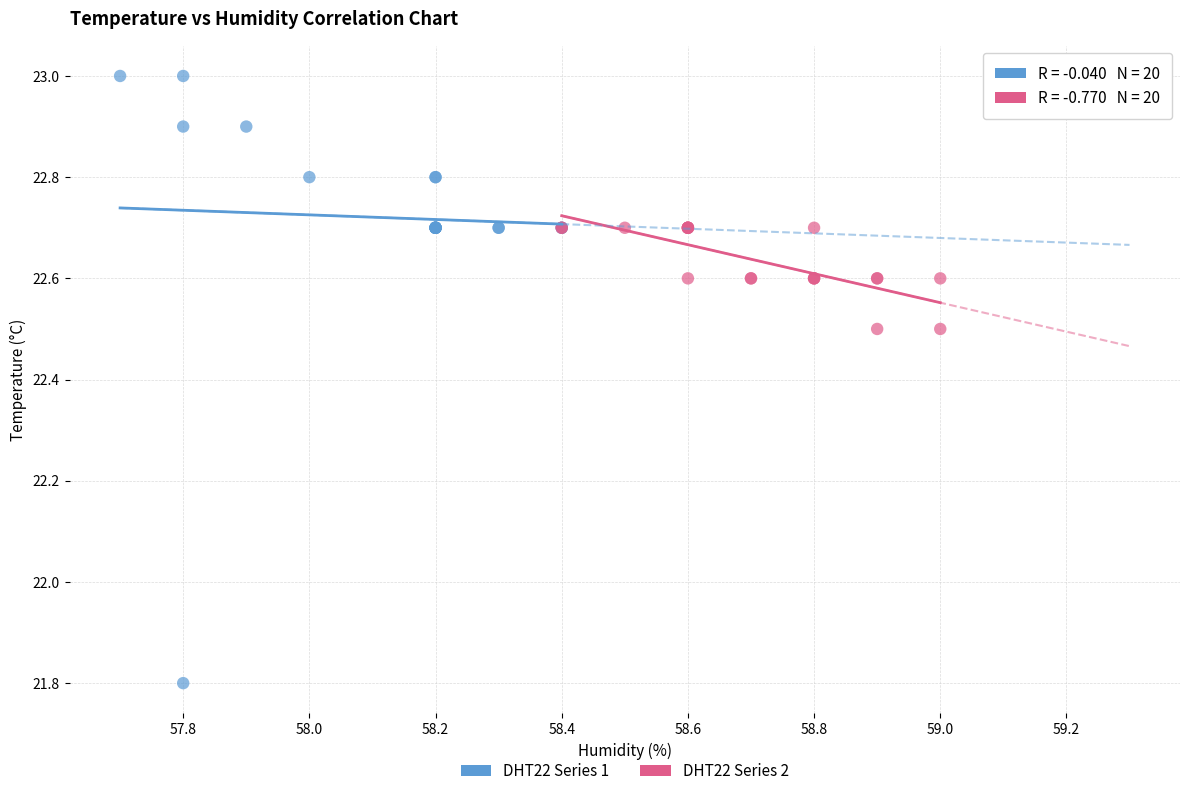

Which series reaches the minimum Y coordinate?

DHT22 Series 1